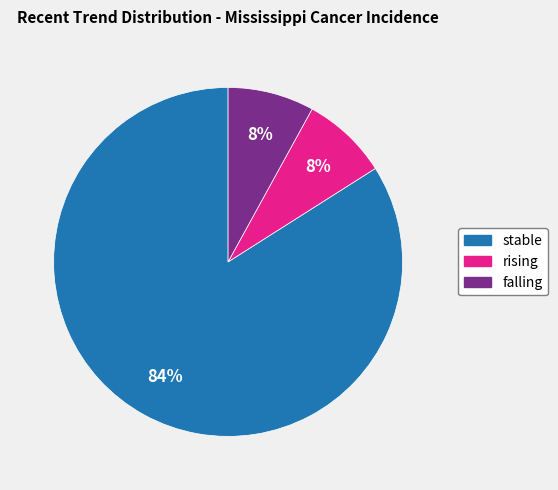

Count the number of slices in the pie.

3